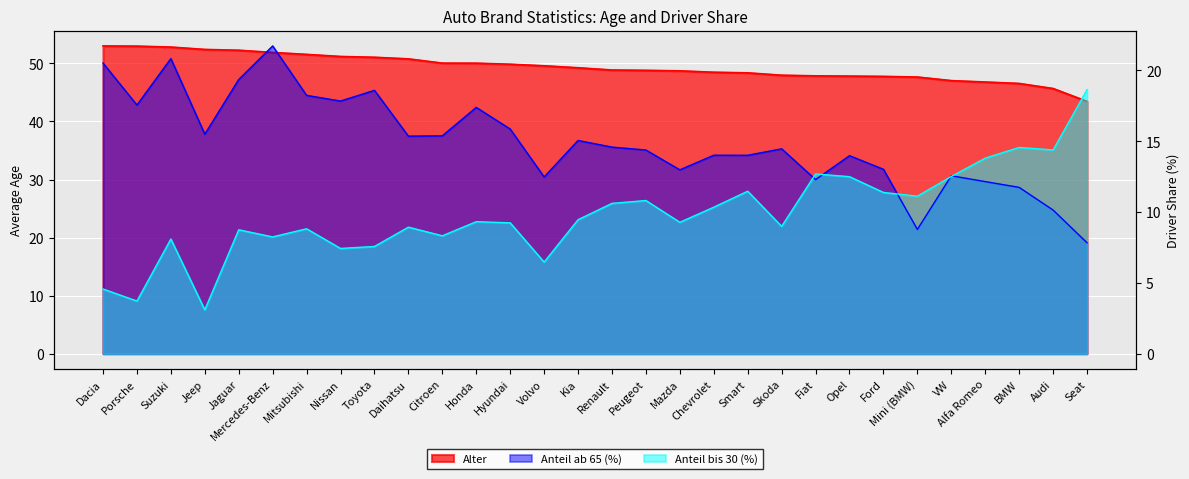

Between Porsche and BMW, which is larger?

Porsche